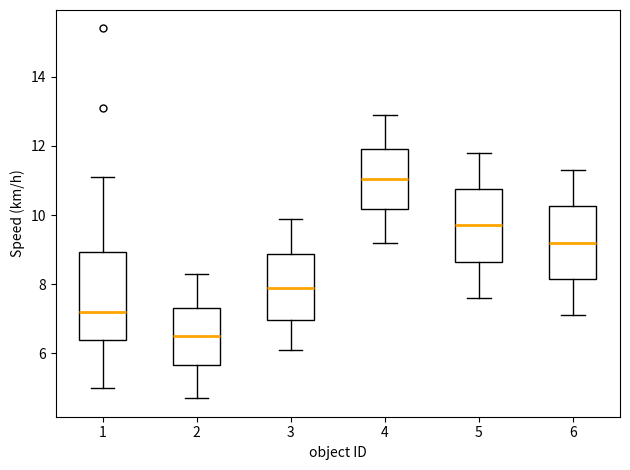

Where does the lower whisker of the box at x = 3 end on the y-axis? The values are not printed on the chart, so give them approximately, as read against the axis.

6.2